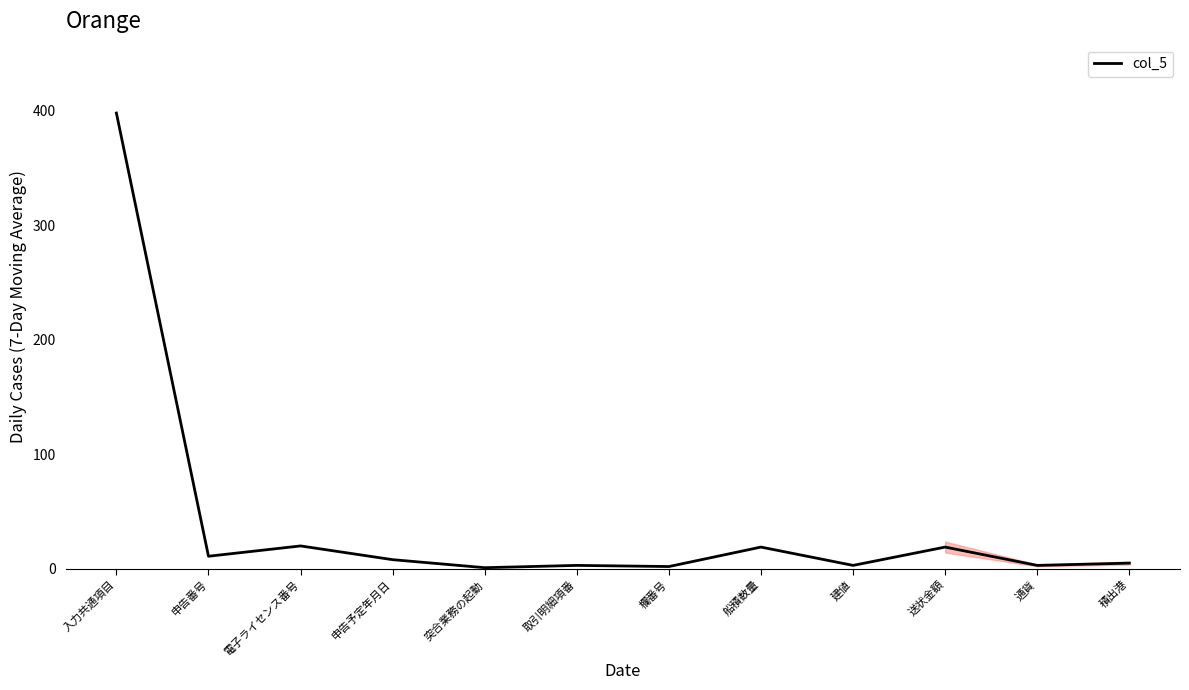

What position from the left is 送状金額?

10